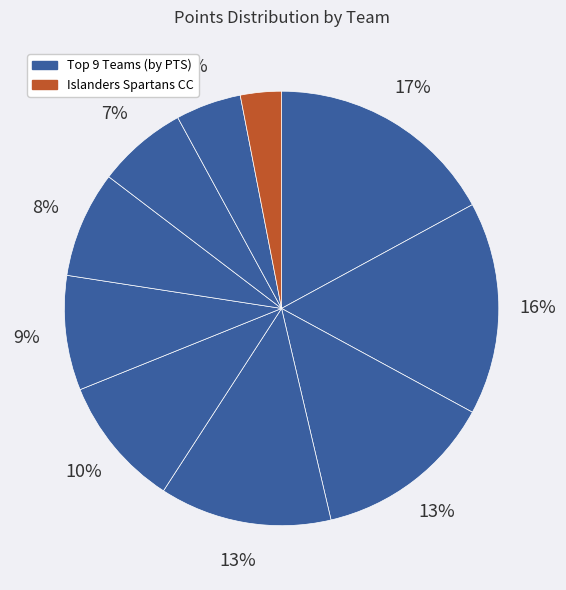

How many slices are in this pie chart?

10